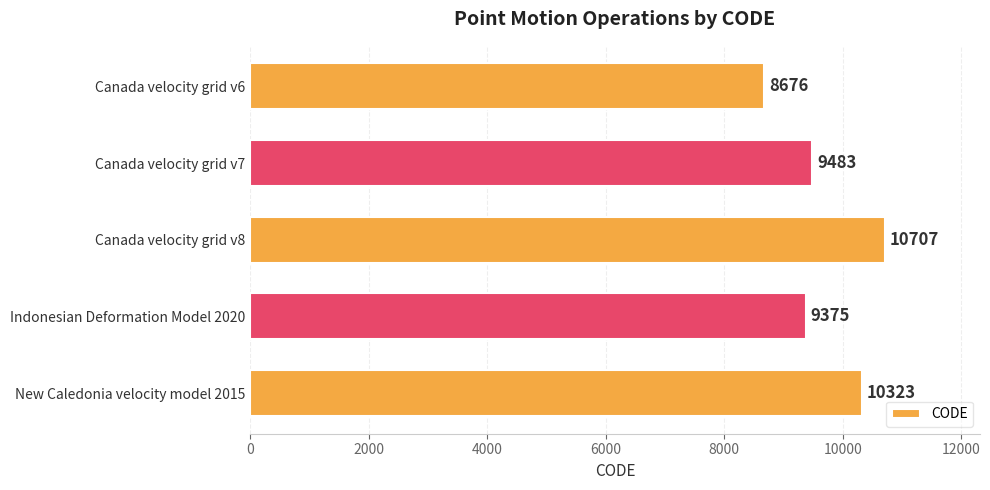

Count the number of categories in the chart.

5